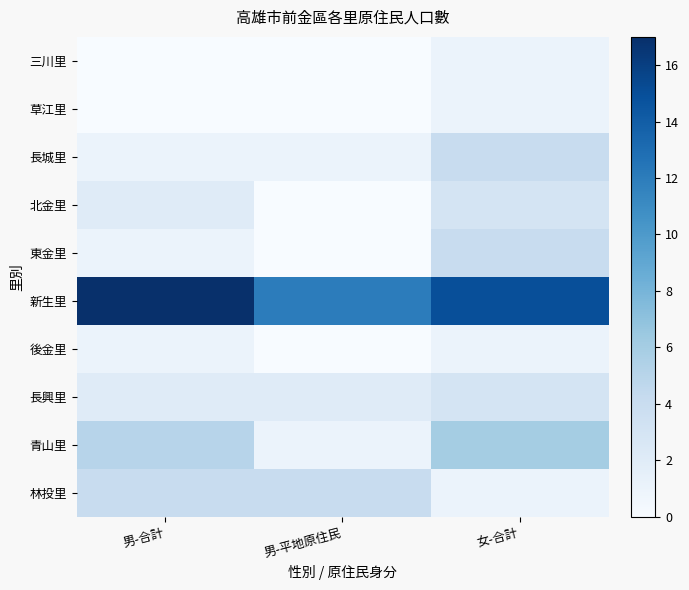

What is the difference between the highest and lowest values at 男-合計?

17